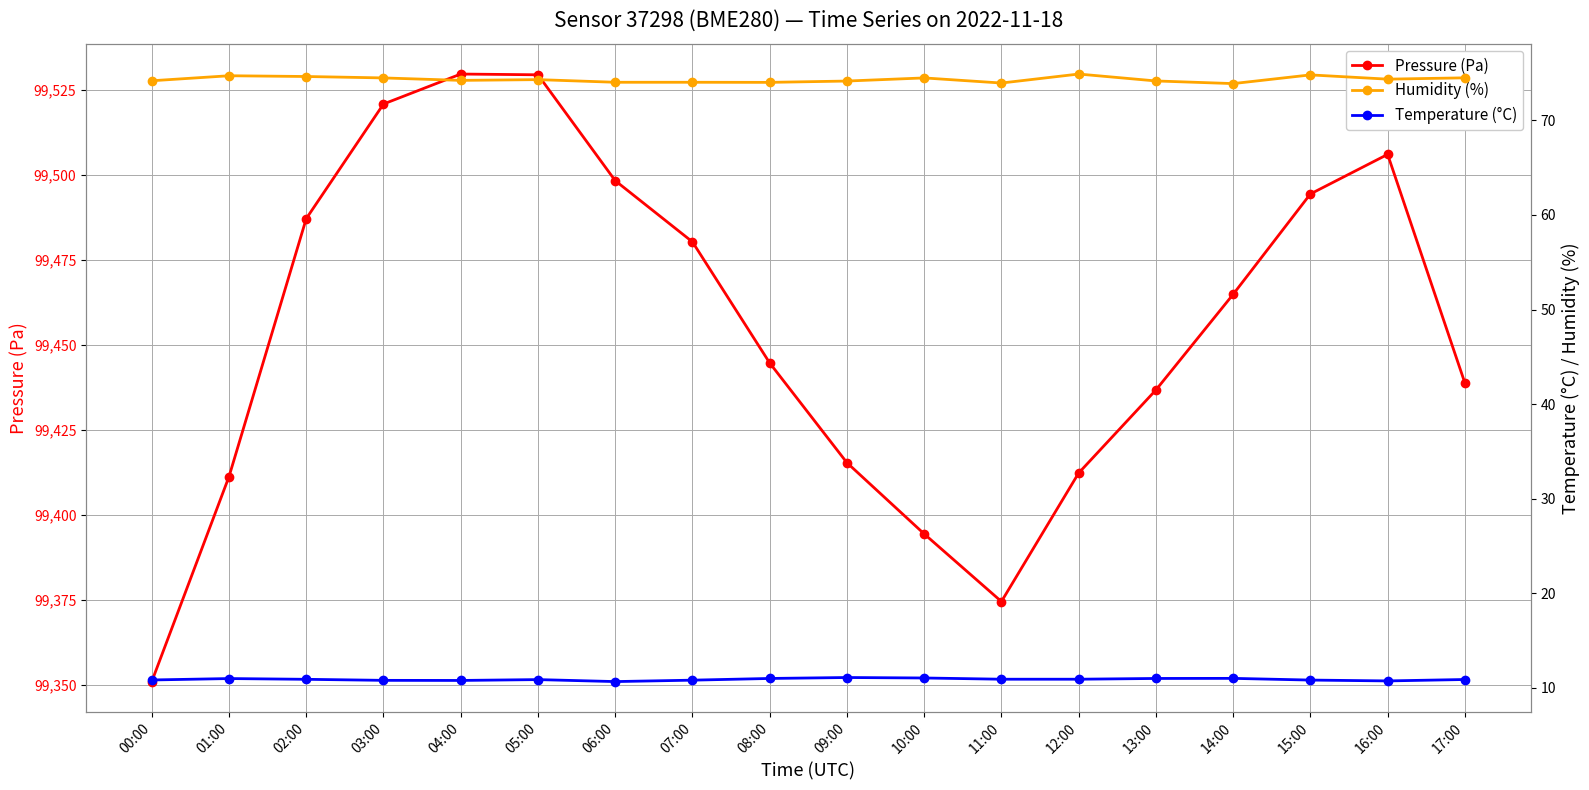

Reading left to right, what are all the values shown in this chart?

Pressure (Pa): 00:00=99351.0	01:00=99411.2	02:00=99487.1	03:00=99520.8	04:00=99529.6	05:00=99529.3	06:00=99498.2	07:00=99480.2	08:00=99444.6	09:00=99415.3	10:00=99394.4	11:00=99374.5	12:00=99412.3	13:00=99436.7	14:00=99464.8	15:00=99494.3	16:00=99505.9	17:00=99438.8
Humidity (%): 00:00=74.2	01:00=74.7	02:00=74.6	03:00=74.5	04:00=74.2	05:00=74.3	06:00=74.0	07:00=74.0	08:00=74.0	09:00=74.2	10:00=74.5	11:00=74.0	12:00=74.9	13:00=74.2	14:00=73.9	15:00=74.8	16:00=74.4	17:00=74.5
Temperature (°C): 00:00=10.8	01:00=11.0	02:00=10.9	03:00=10.8	04:00=10.8	05:00=10.9	06:00=10.7	07:00=10.8	08:00=11.0	09:00=11.1	10:00=11.1	11:00=10.9	12:00=10.9	13:00=11.0	14:00=11.0	15:00=10.8	16:00=10.7	17:00=10.9